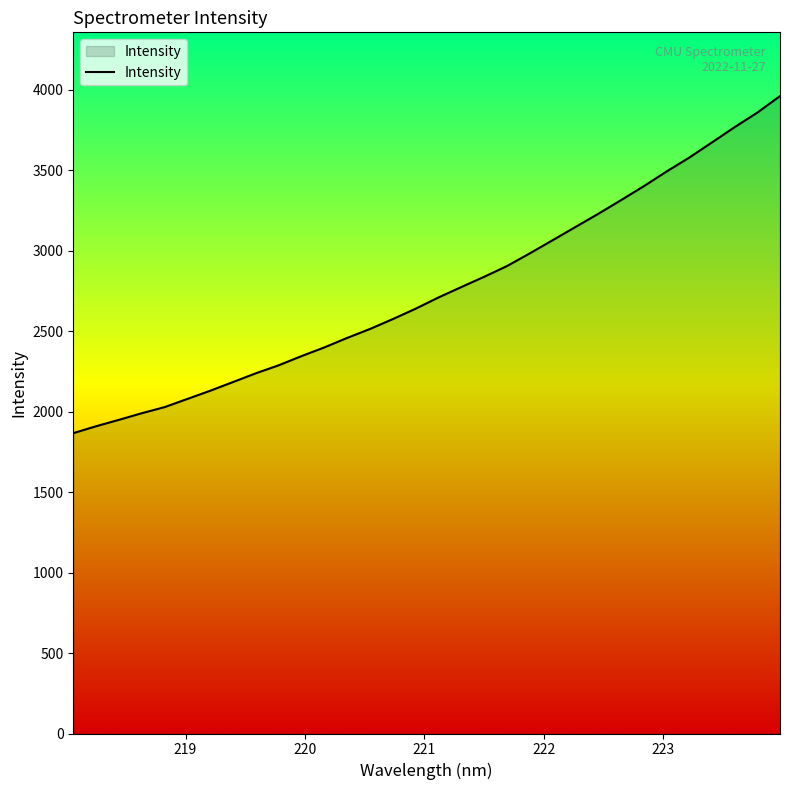

What is the difference between the maximum and minimum values?

2095.1